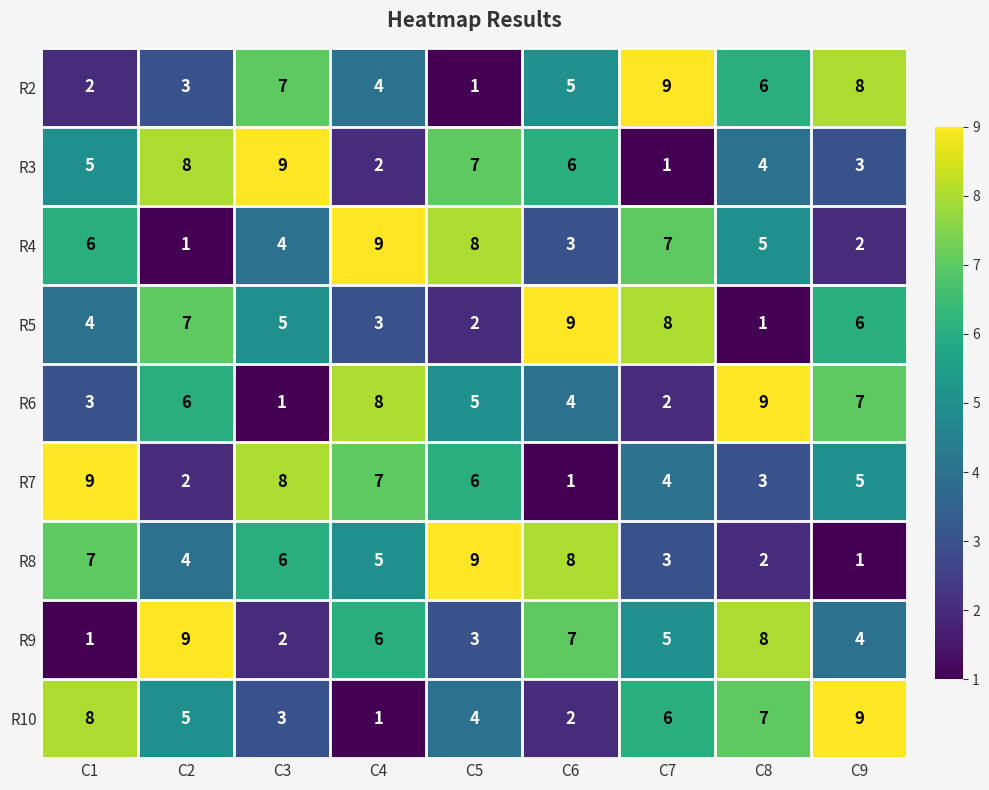

How many series are shown in this chart?

9